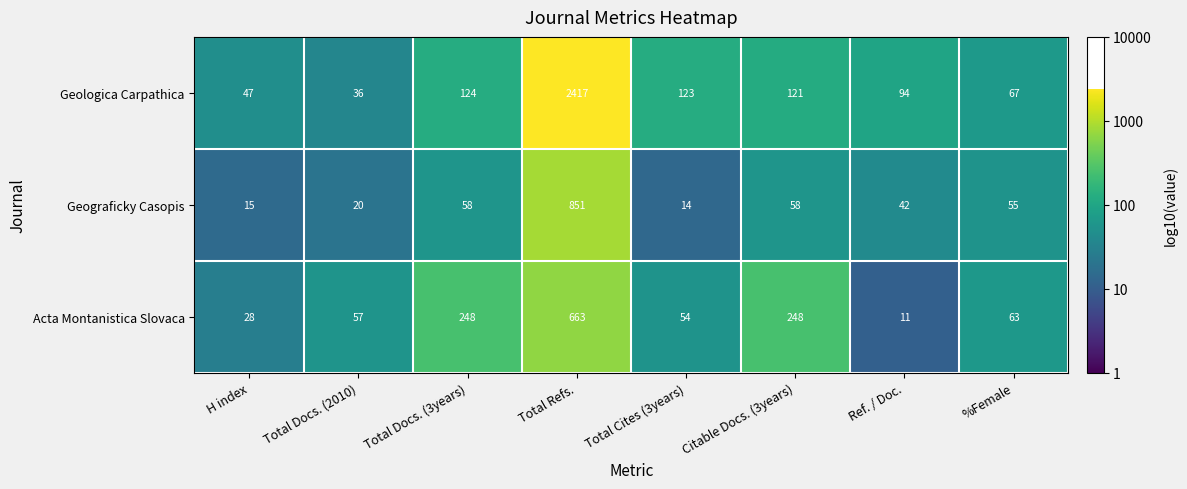

Rank the series by their maximum value, from highest to lowest.

Geologica Carpathica, Geograficky Casopis, Acta Montanistica Slovaca